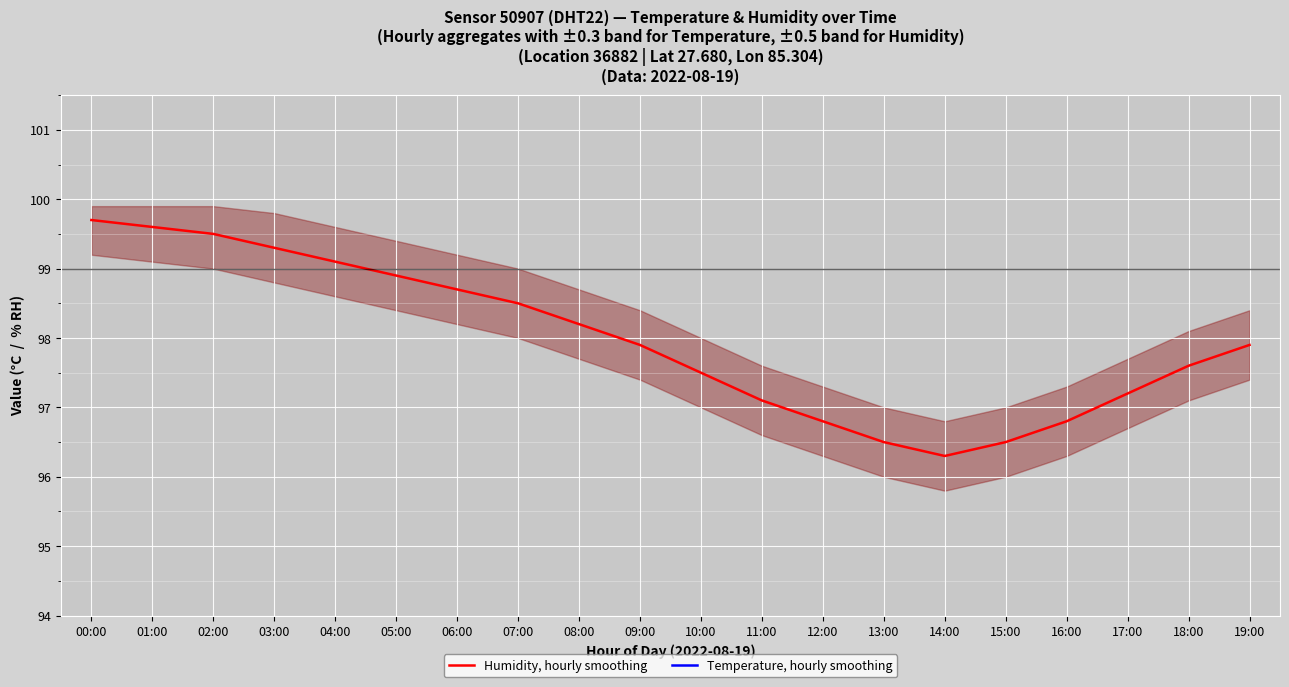

What is the lowest value of the Humidity, hourly smoothing series?

96.3